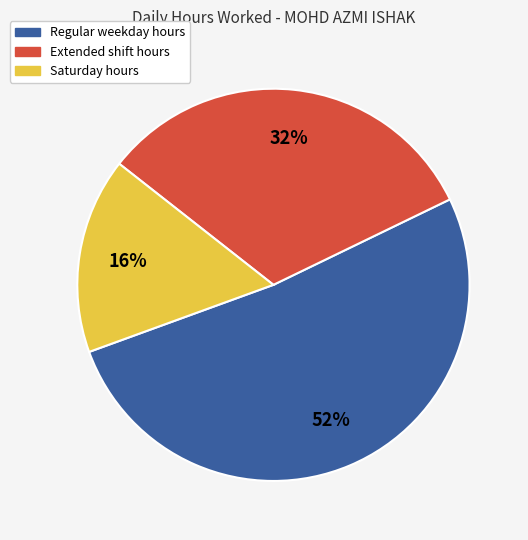

To the nearest percent, what is the average slice percentage?

33%